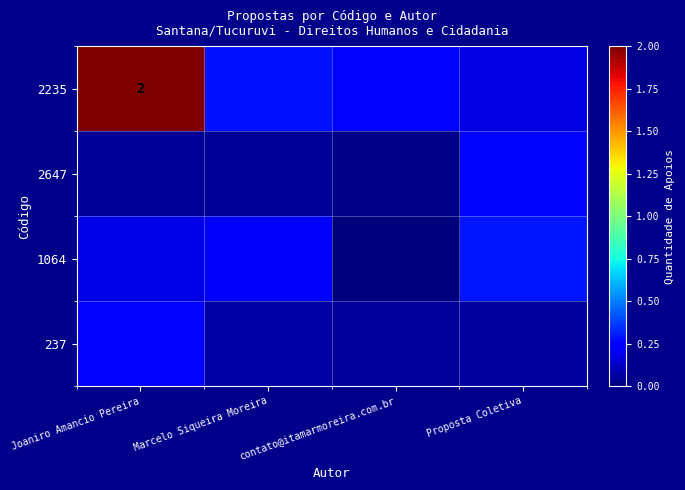

What is the difference between the highest and lowest values at Proposta Coletiva?

0.2